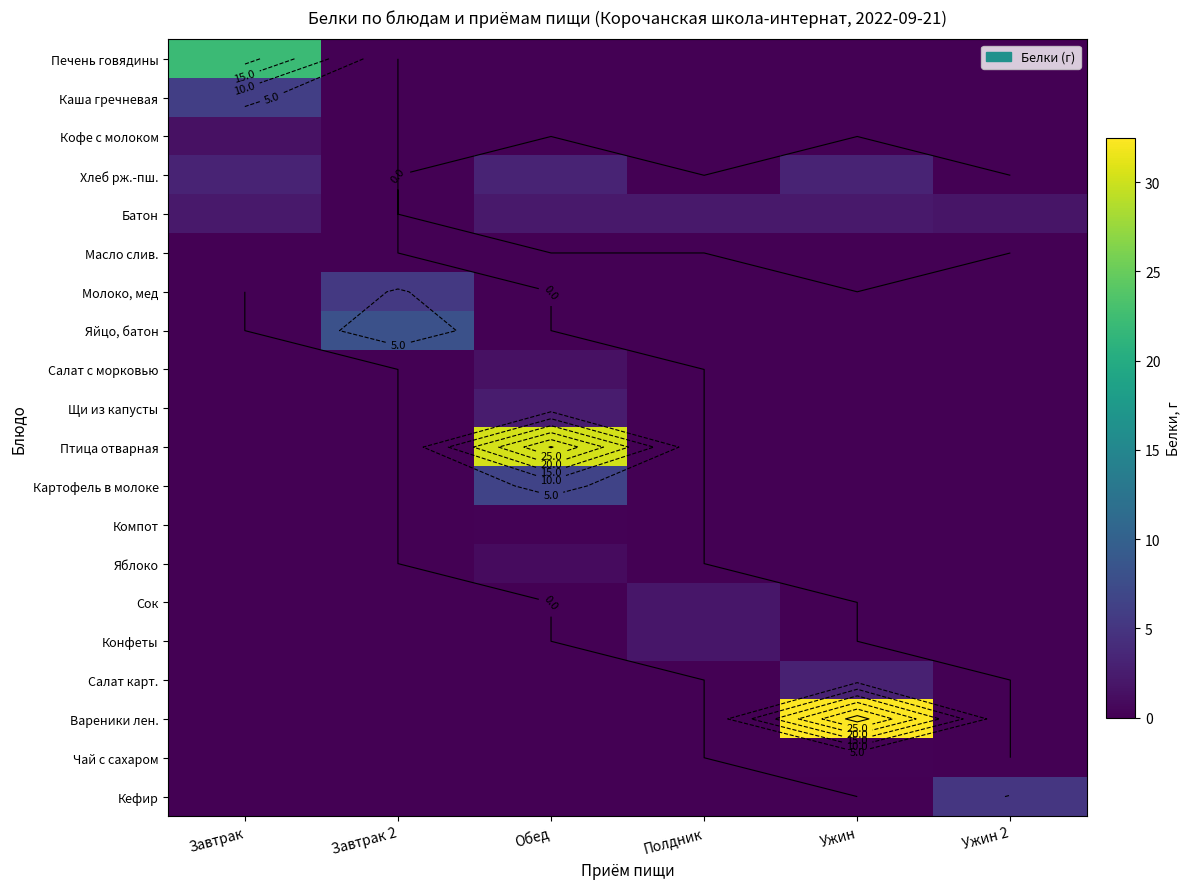

True or false: Яйцо, батон has a value of 0.0 at Ужин.

True